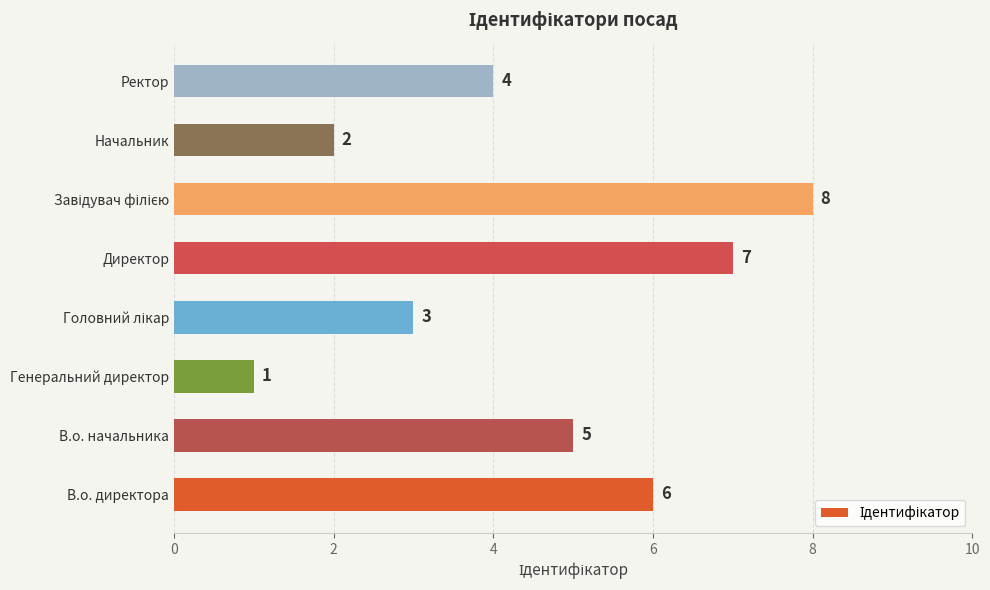

What is the difference between the maximum and minimum values?

7